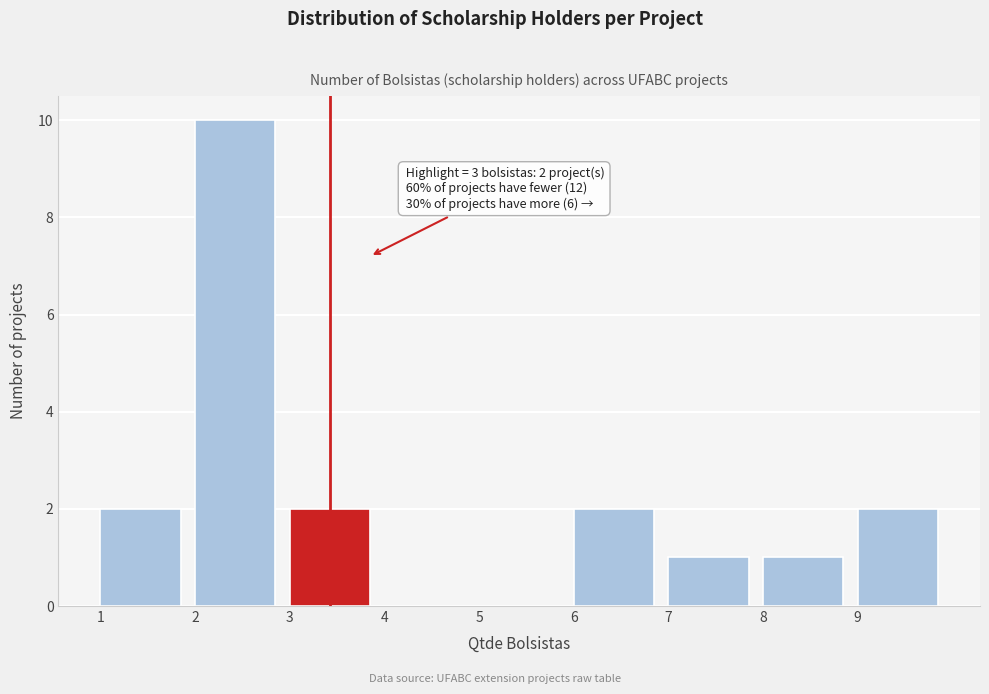

Over which range of the x-axis is the bar tallest?

2 to 3